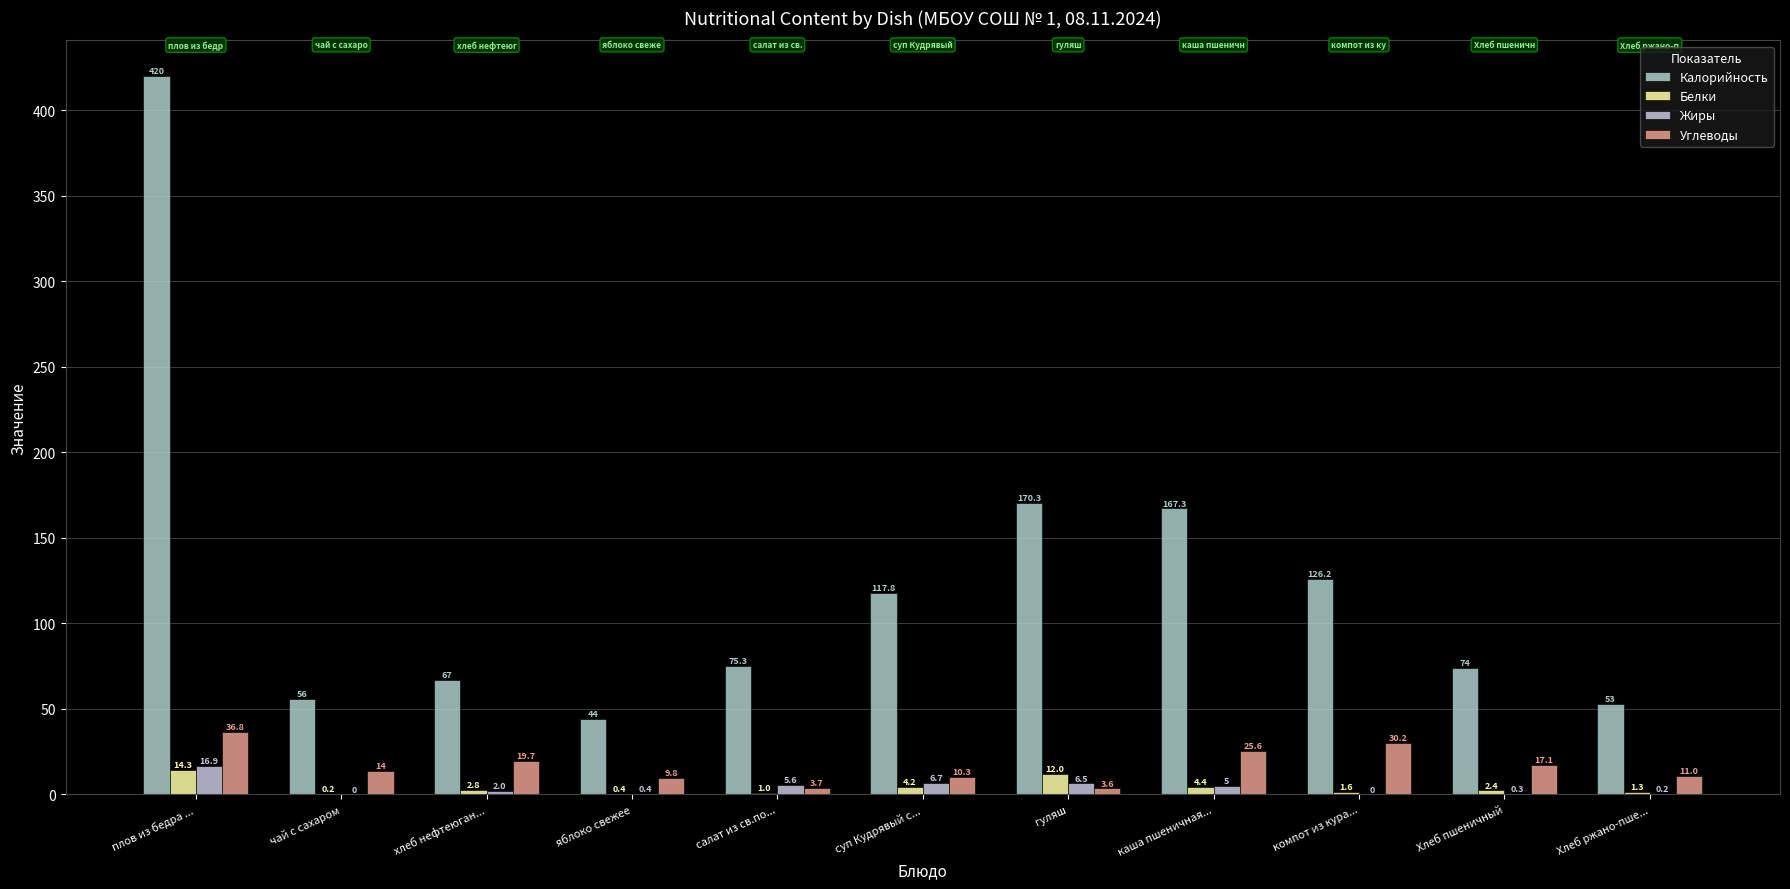

Reading left to right, list all the values displayed in this chart.

Калорийность: плов из бедра ...=420.0	чай с сахаром=56.0	хлеб нефтеюган...=67.0	яблоко свежее=44.0	салат из св.по...=75.3	суп Кудрявый с...=117.8	гуляш=170.3	каша пшеничная...=167.3	компот из кура...=126.2	Хлеб пшеничный=74.0	Хлеб ржано-пше...=53.0
Белки: плов из бедра ...=14.3	чай с сахаром=0.2	хлеб нефтеюган...=2.8	яблоко свежее=0.4	салат из св.по...=1.0	суп Кудрявый с...=4.2	гуляш=12.0	каша пшеничная...=4.4	компот из кура...=1.6	Хлеб пшеничный=2.4	Хлеб ржано-пше...=1.3
Жиры: плов из бедра ...=16.9	чай с сахаром=0.0	хлеб нефтеюган...=2.0	яблоко свежее=0.4	салат из св.по...=5.6	суп Кудрявый с...=6.7	гуляш=6.5	каша пшеничная...=5.0	компот из кура...=0.0	Хлеб пшеничный=0.3	Хлеб ржано-пше...=0.2
Углеводы: плов из бедра ...=36.8	чай с сахаром=14.0	хлеб нефтеюган...=19.7	яблоко свежее=9.8	салат из св.по...=3.7	суп Кудрявый с...=10.3	гуляш=3.6	каша пшеничная...=25.6	компот из кура...=30.2	Хлеб пшеничный=17.1	Хлеб ржано-пше...=11.0